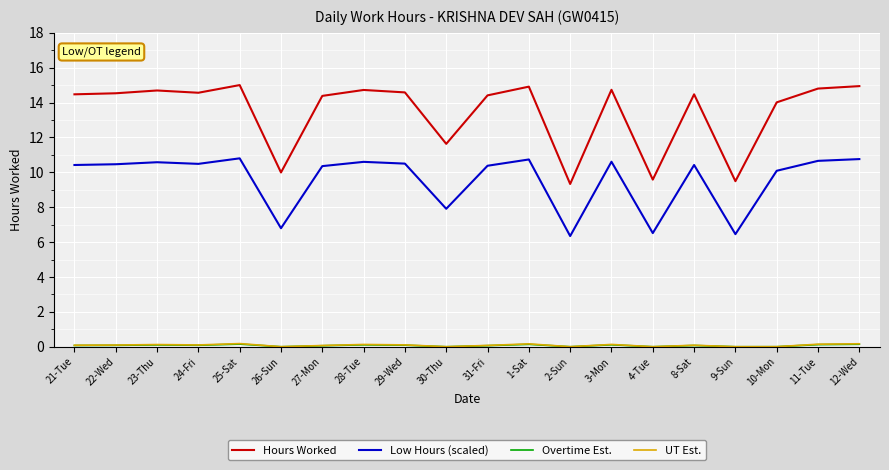

True or false: Hours Worked and UT Est. intersect in this chart.

False